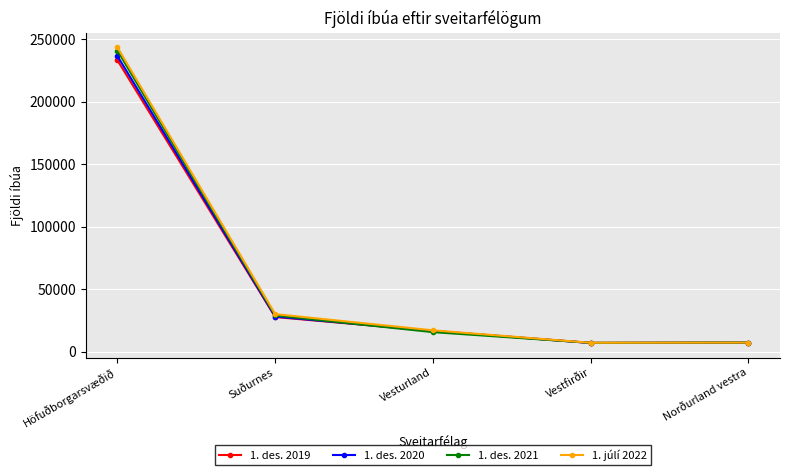

List the series in order of their peak value, lowest first.

1. des. 2019, 1. des. 2020, 1. des. 2021, 1. júlí 2022